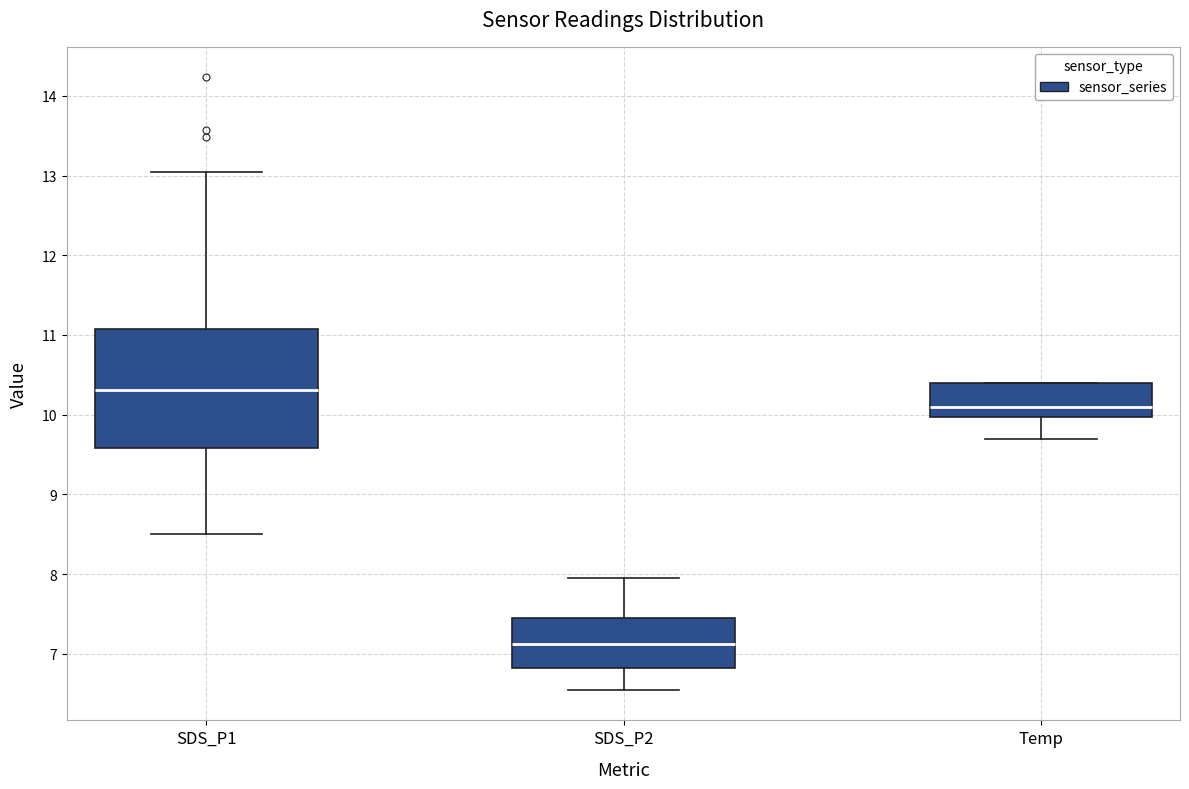

Which box's median line is the lowest?

SDS_P2